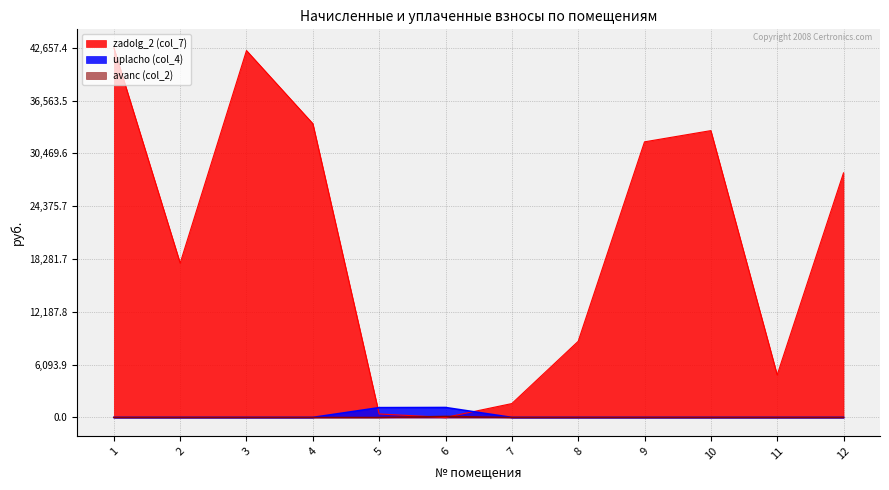

True or false: uplacho (col_4) and avanc (col_2) cross at least once.

False